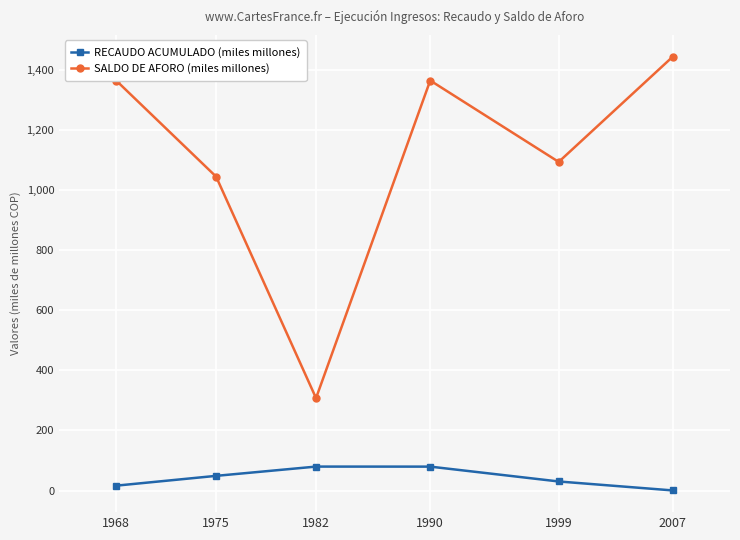

How many values in the RECAUDO ACUMULADO (miles millones) series are below 48?

3